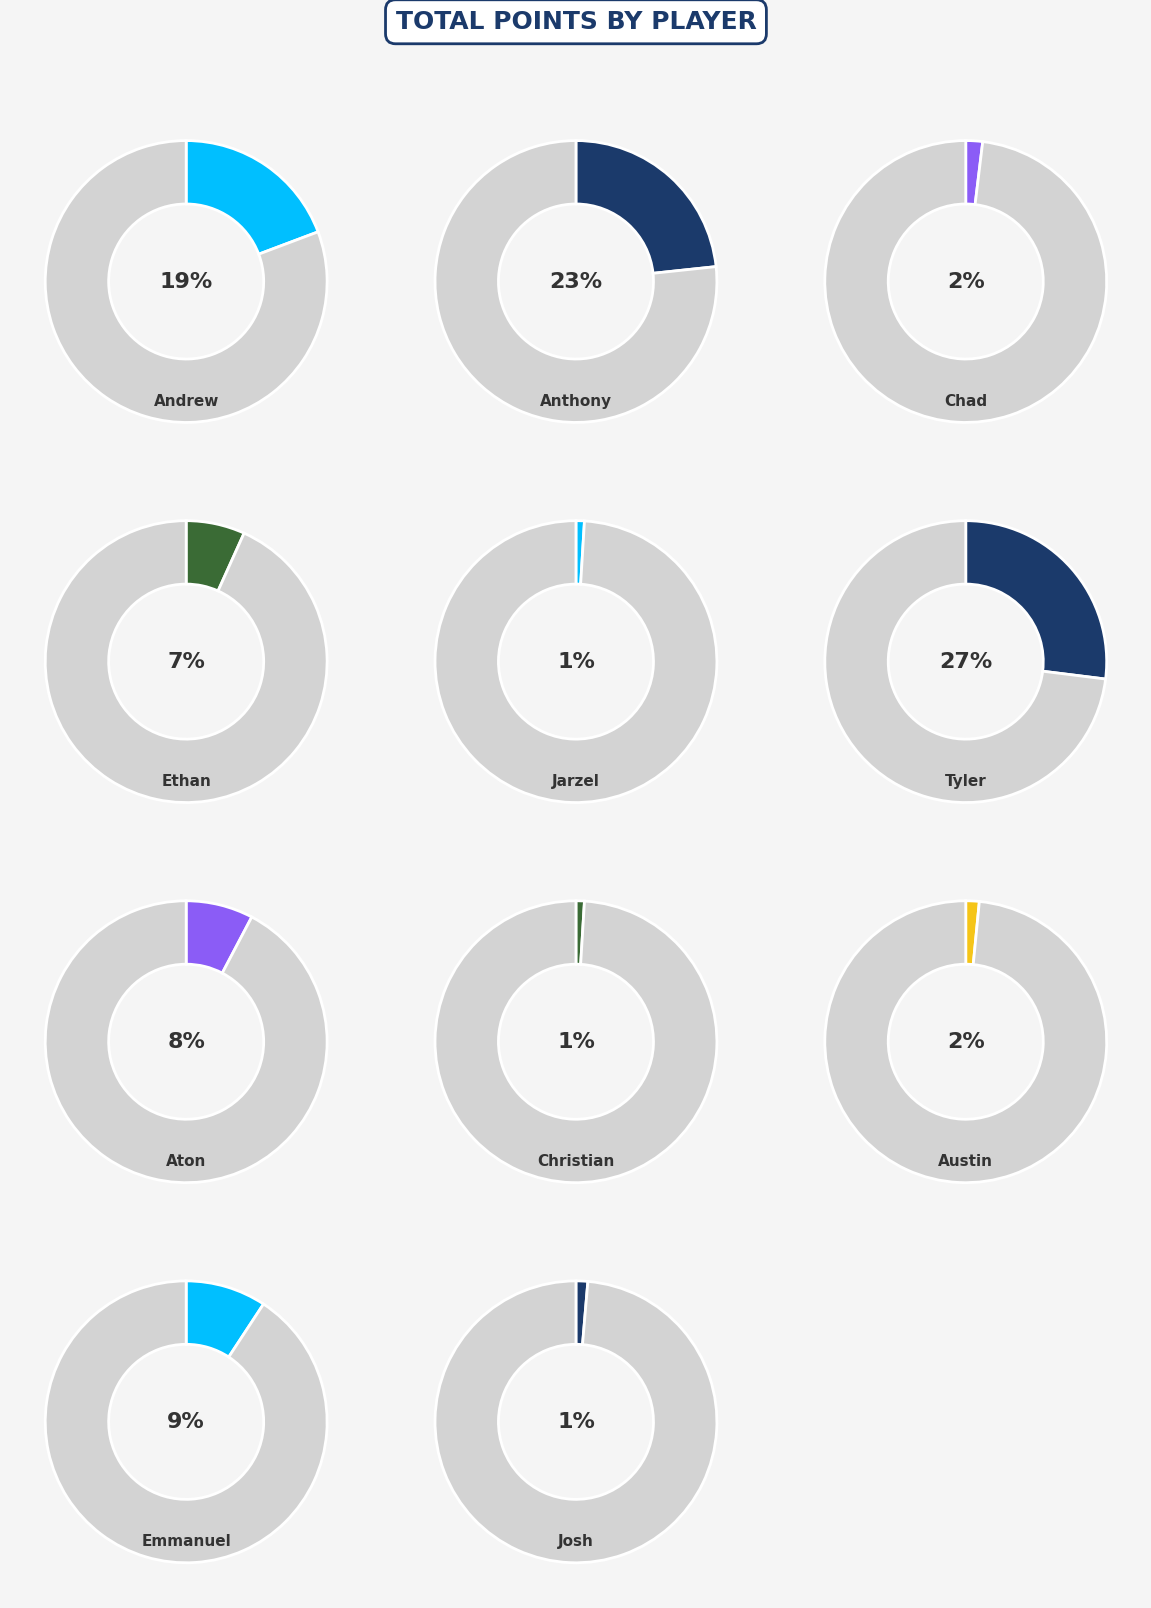

The Emmanuel slice represents 9% of the pie. True or false?

True